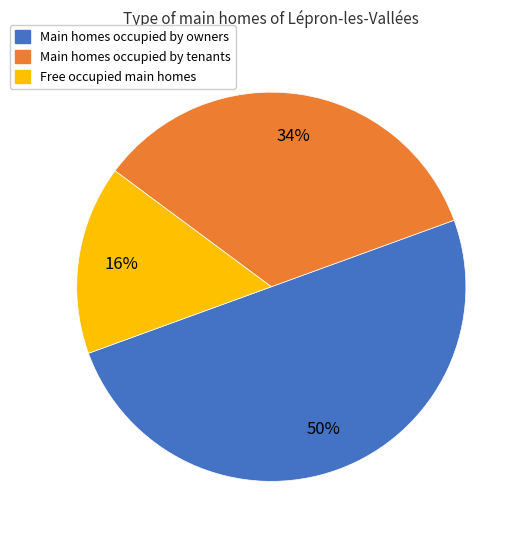

To the nearest percent, what is the difference between the largest and smallest slice percentages?

34%